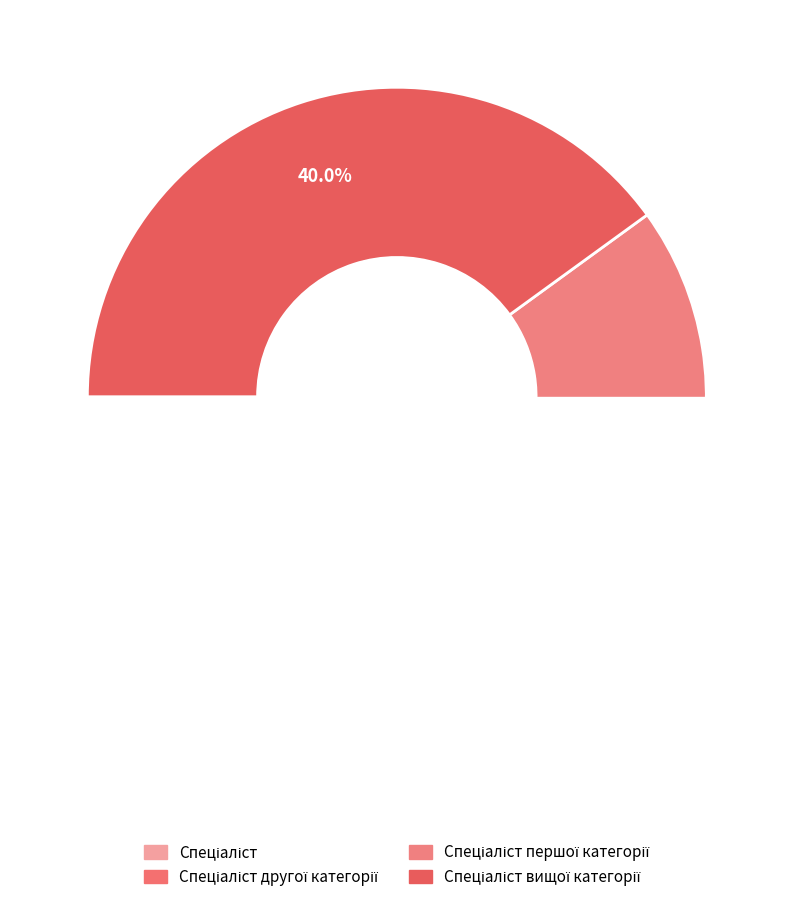

Count the number of slices in the pie.

4